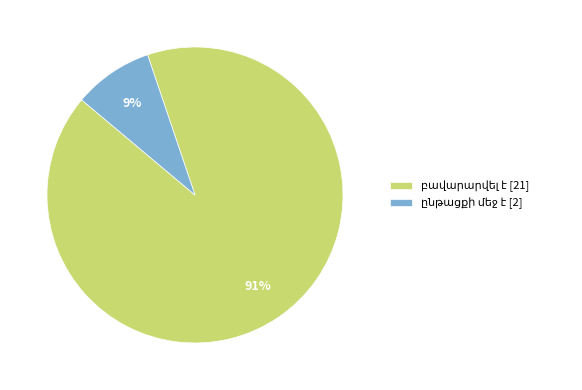

To the nearest percent, what is the average slice percentage?

50%